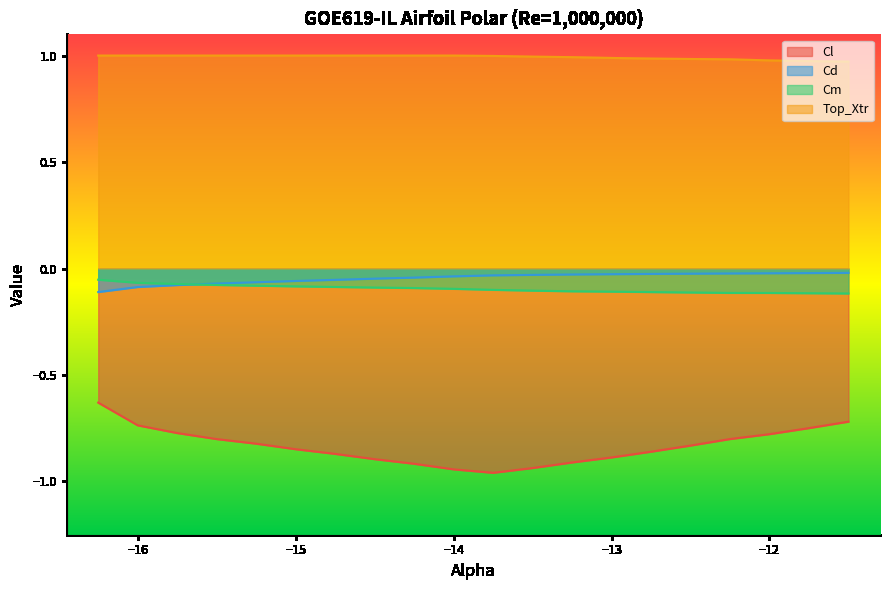

Between which two adjacent categories do Cd and Cm first intersect?

-15.75 and -15.5